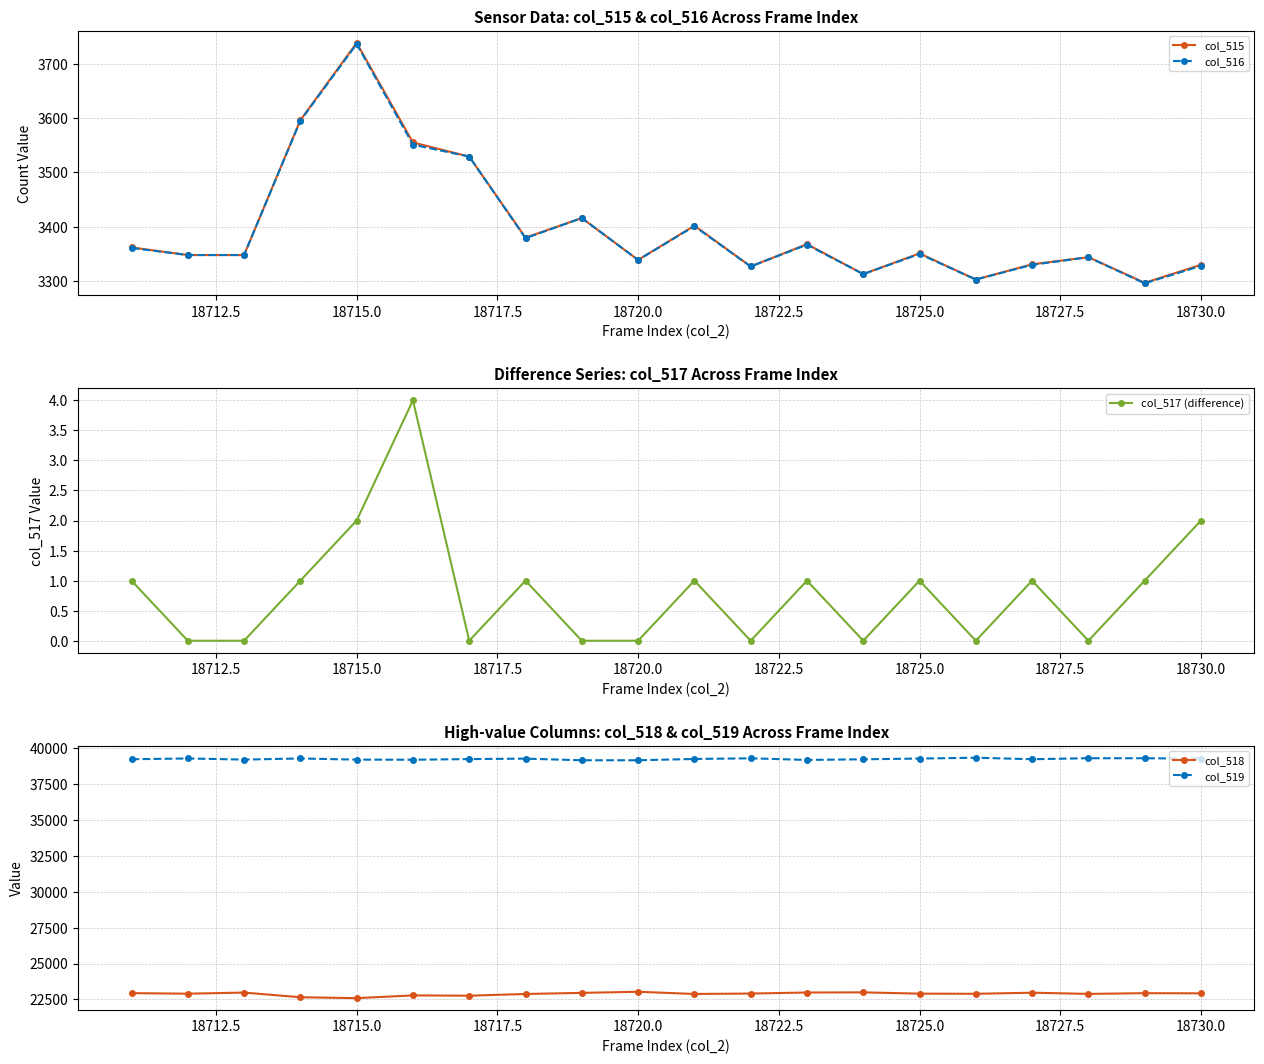

True or false: col_515 has more than 2 interior local peaks.

True